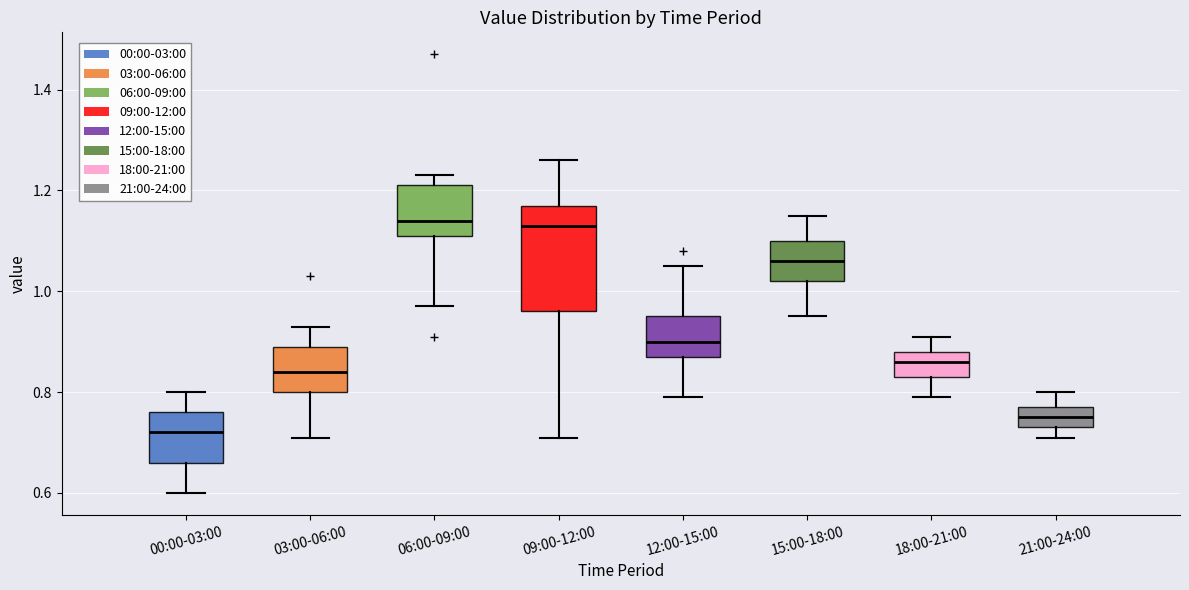

Which box's median line is the lowest?

00:00-03:00